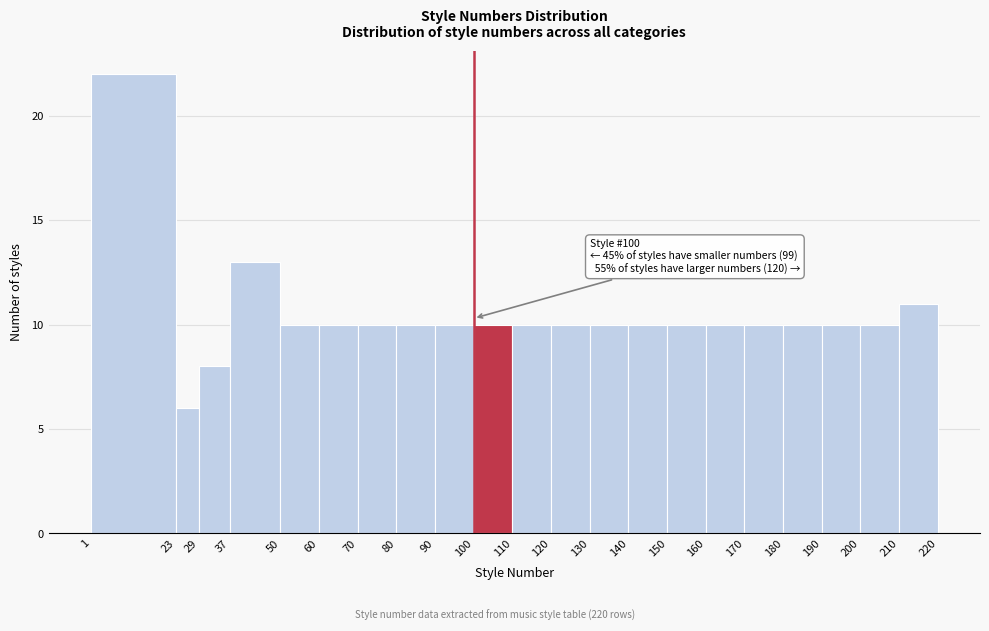

Which range on the x-axis has the tallest bar?

1 to 23